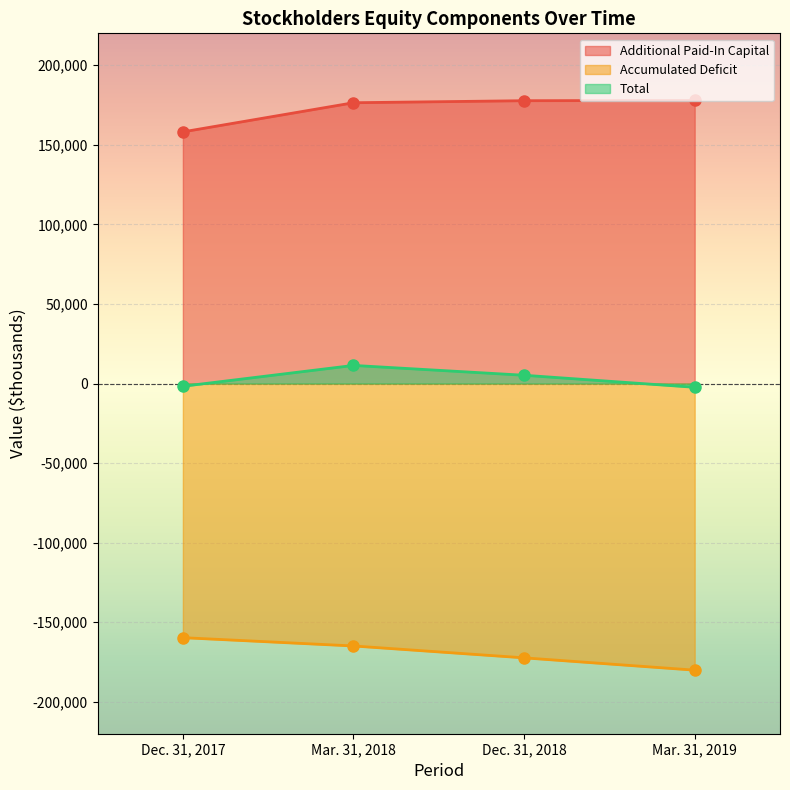

What is the average value of the Total series?

3124